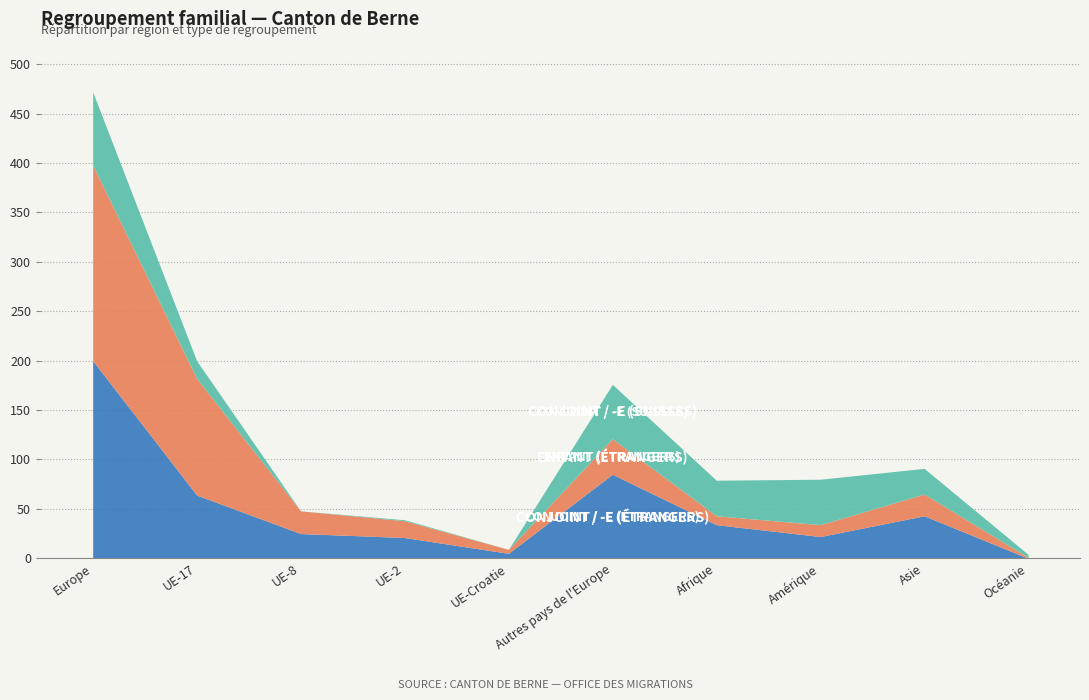

What is the label of the 8th point from the left?

Amérique